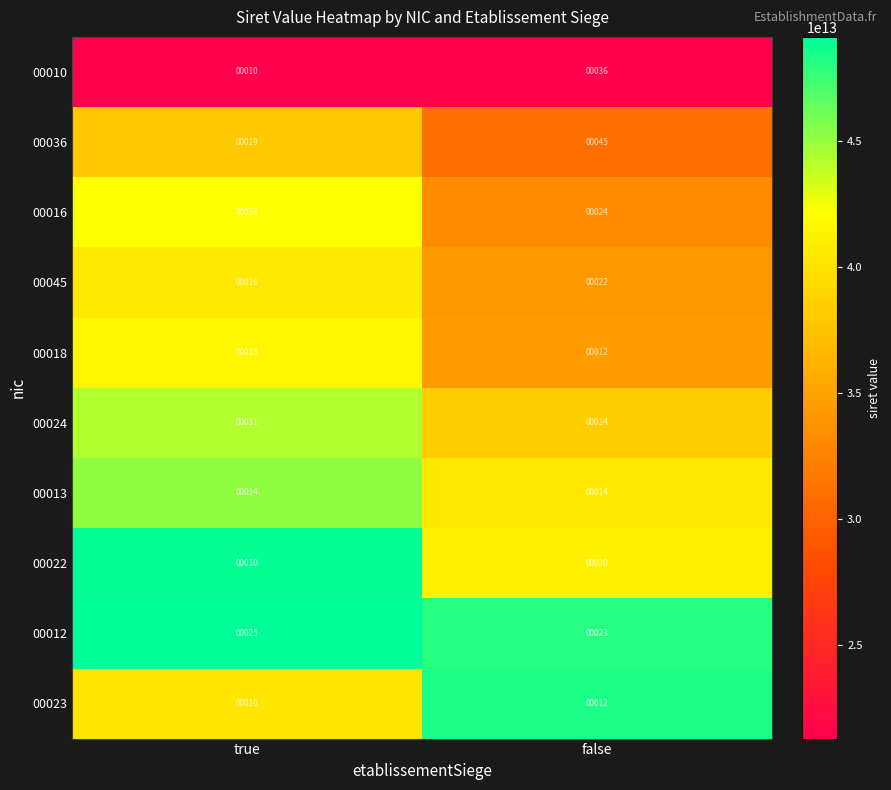

The 00016 series shows 7 at true. True or false?

False